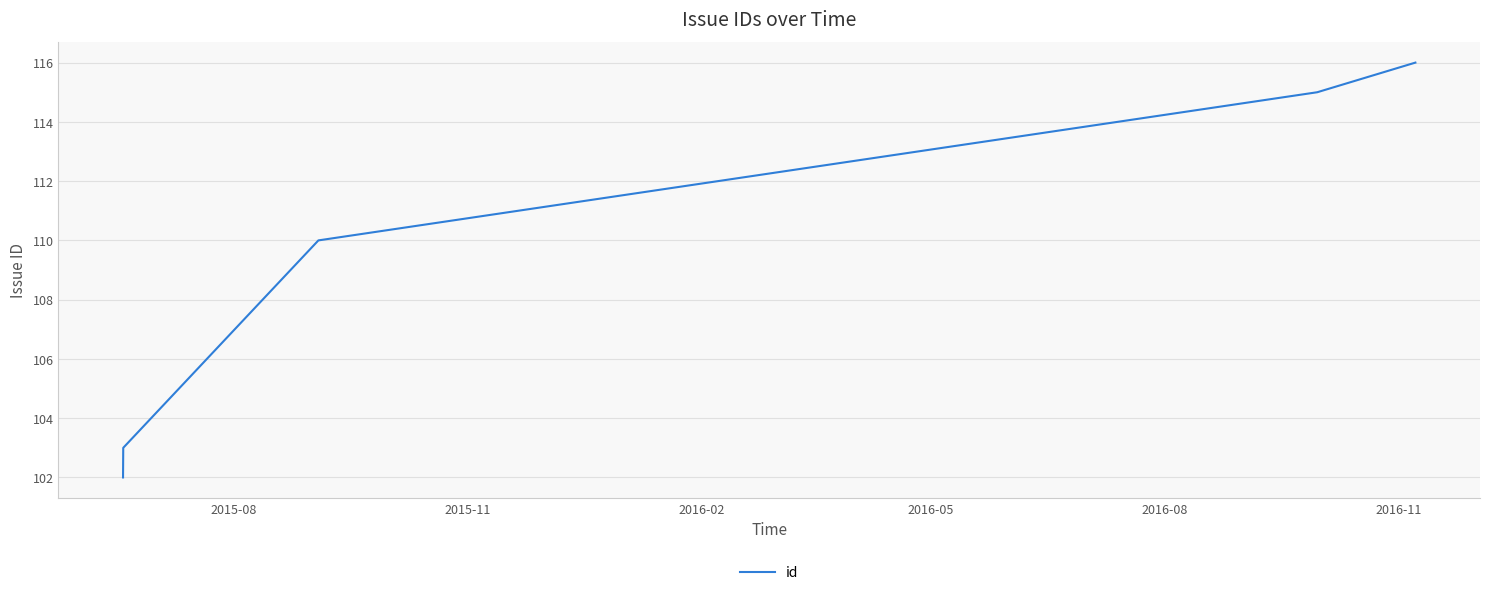

True or false: there are more than 0 points higher than both neighbors.

False